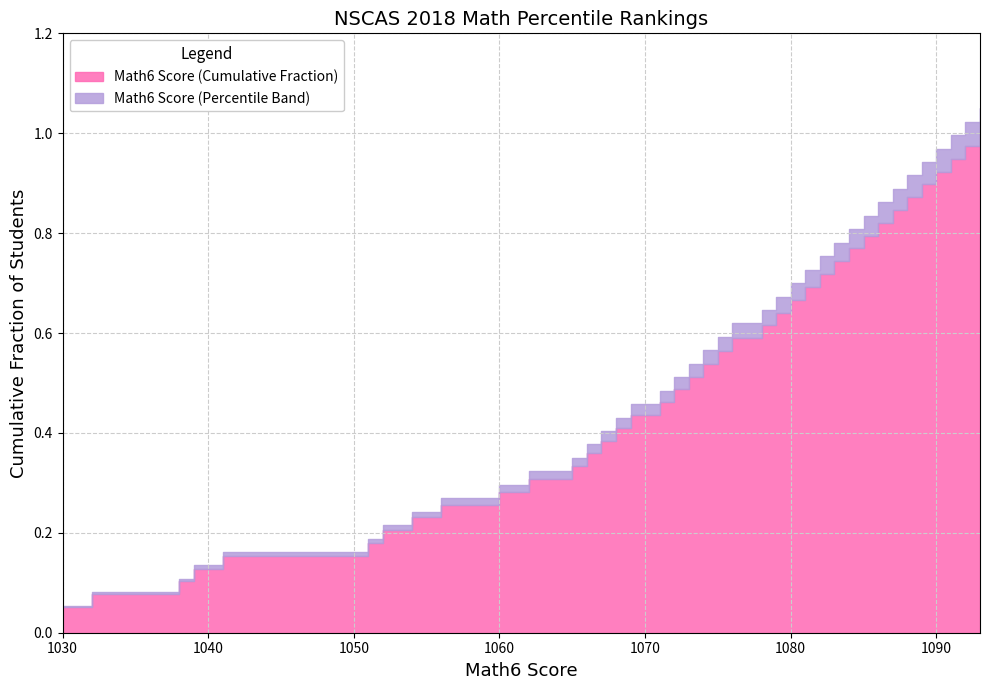

The value at 12 is 1062. True or false?

True